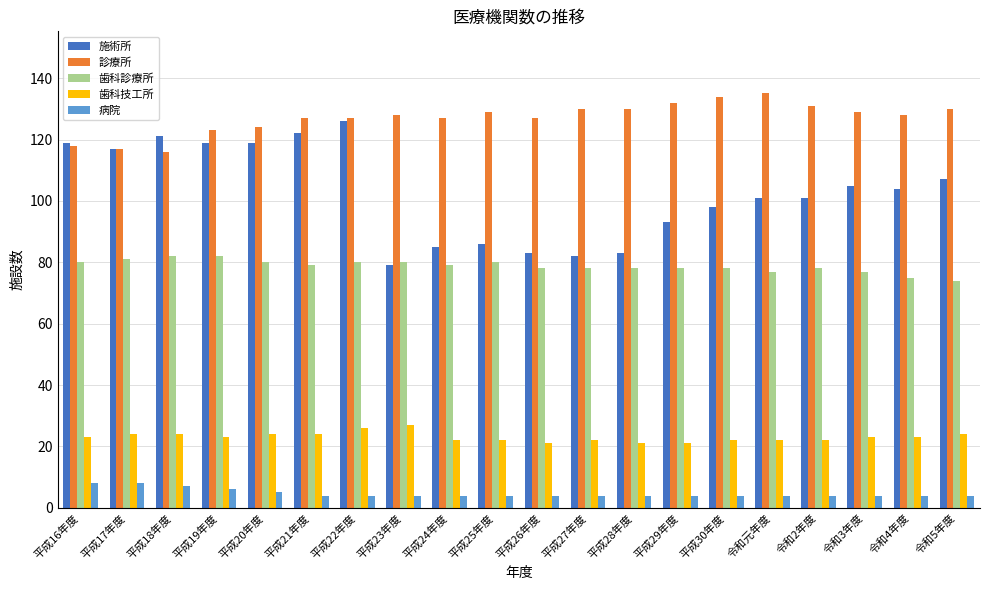

What are all the series names shown in the legend?

施術所, 診療所, 歯科診療所, 歯科技工所, 病院